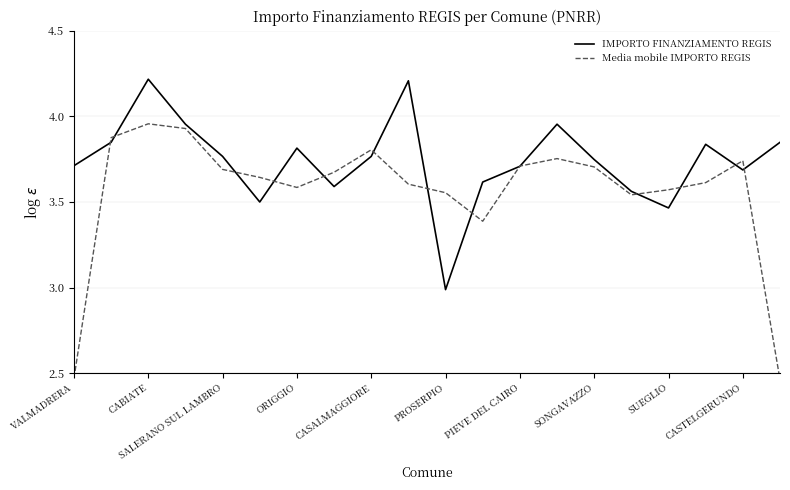

How many times do Media mobile IMPORTO REGIS and IMPORTO FINANZIAMENTO REGIS cross each other?

14